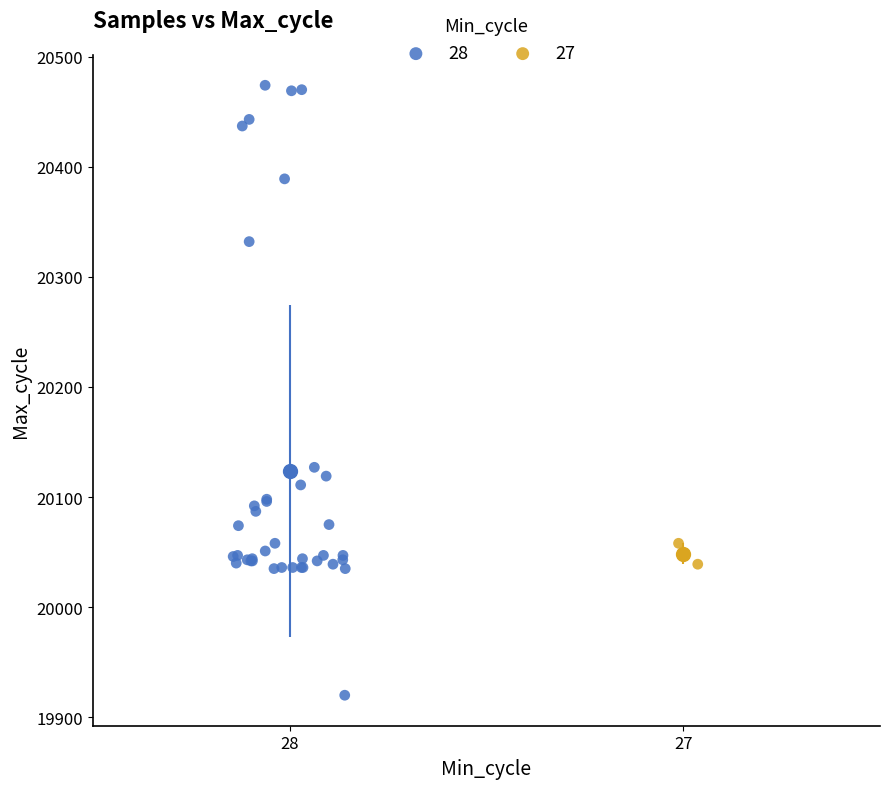

What are all the series names shown in the legend?

28, 27